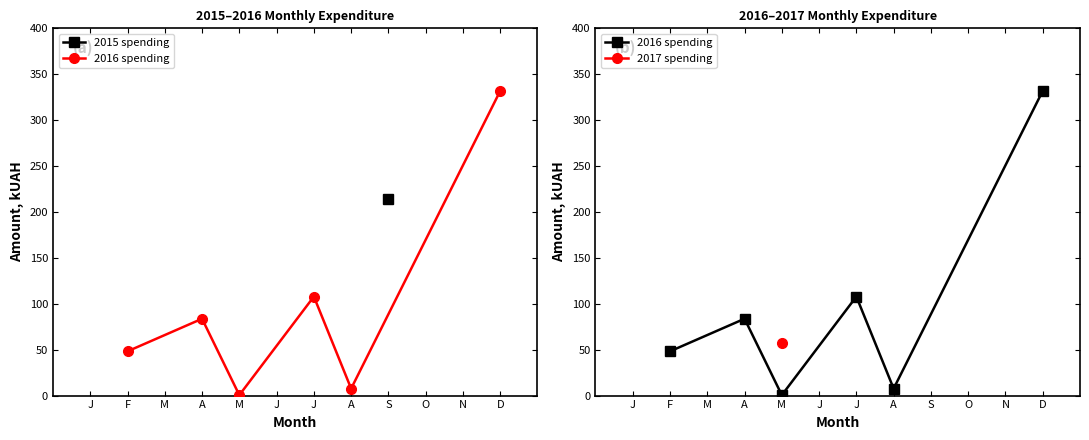

How many data points does each series have?

6